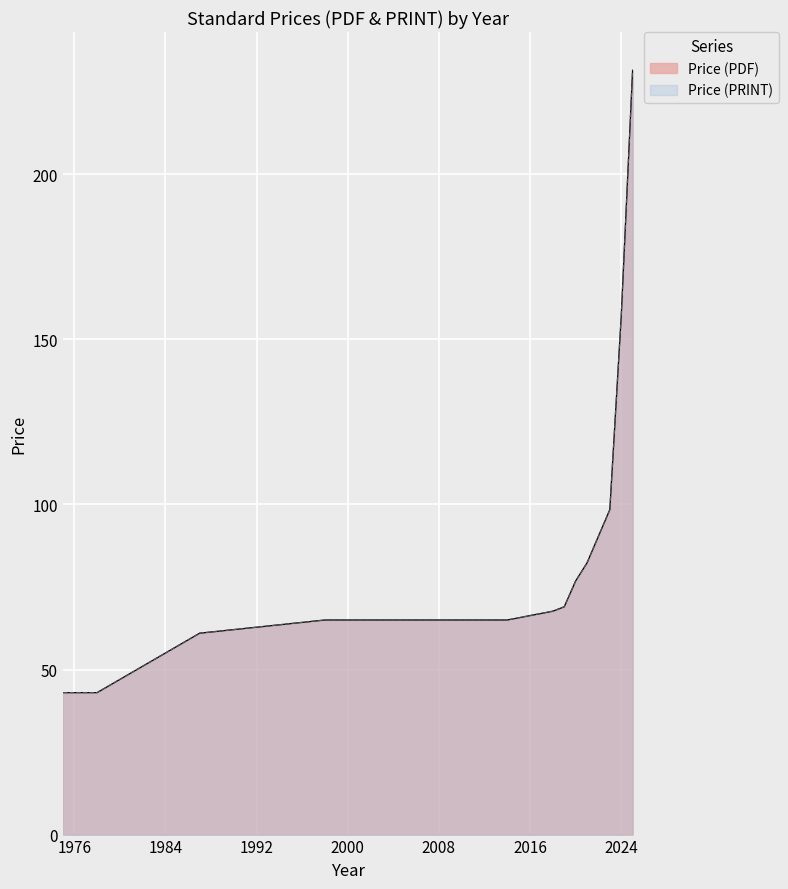

Which series changed the most between 2021 and 2023?

Price (PDF)